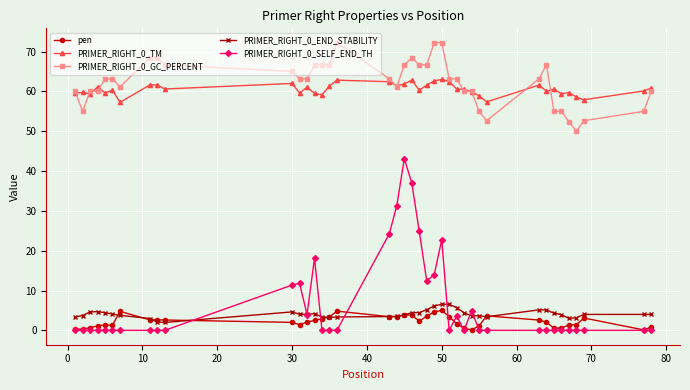

At how many categories does at least one series exceed 42?

40